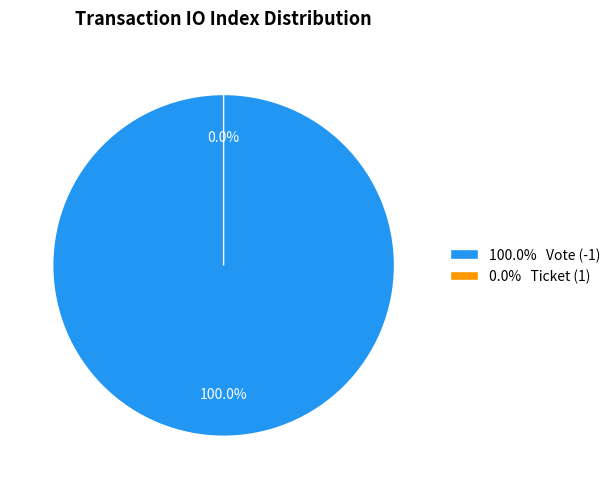

Is it true that Vote (-1) is 100% of the pie?

True